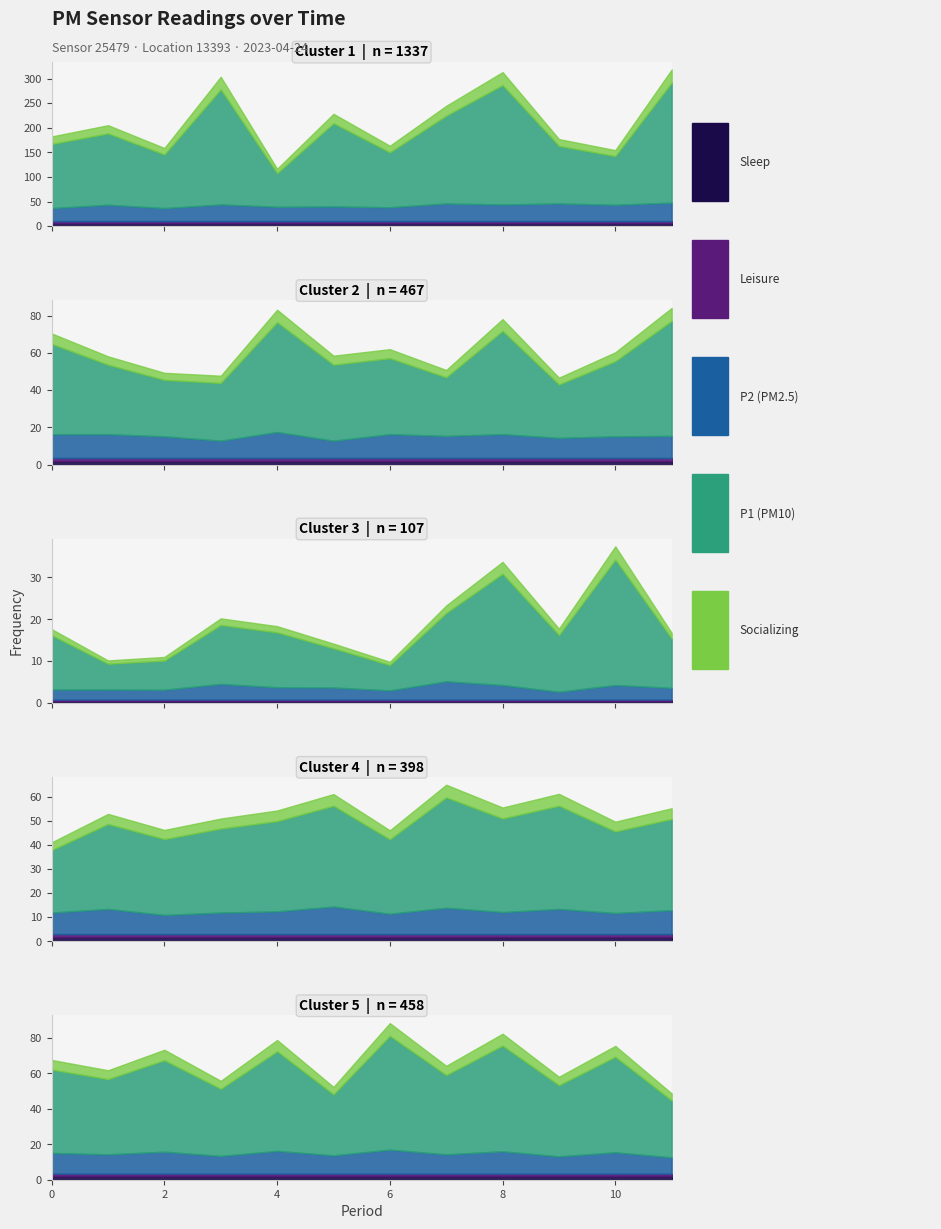

How many interior local peaks does the P2 series have?

9